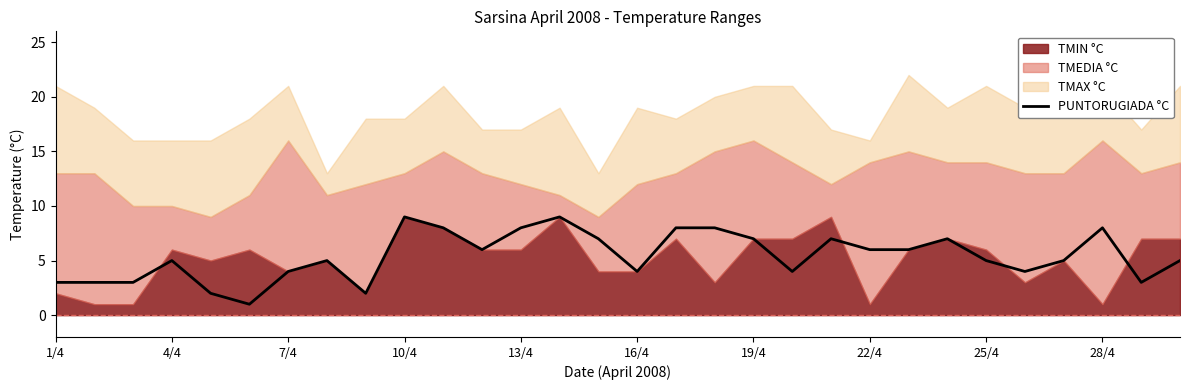

Does the chart have visible grid lines?

No